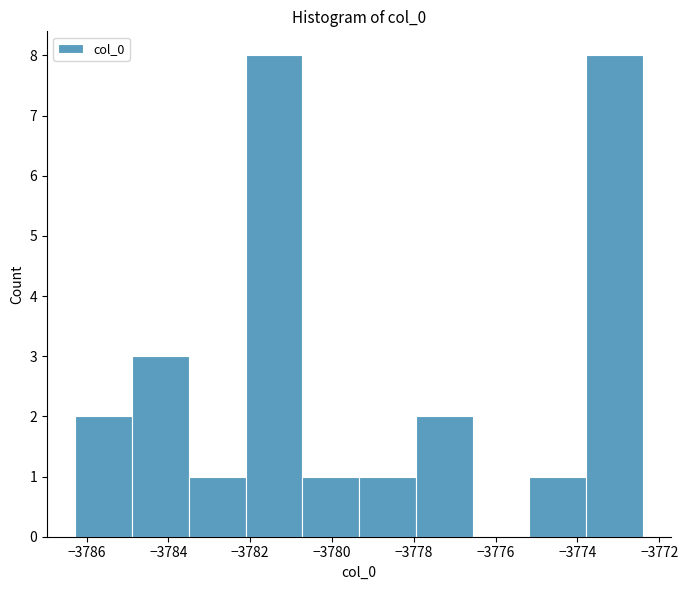

Reading left to right, list every bar in this chart as the range it spans on the x-axis followed by its height. Neither the bar edges nor the heights are printed on the chart, so give them approximately, as read against the axes.

-3786.2 to -3784.8: 2
-3784.8 to -3783.4: 3
-3783.4 to -3782.2: 1
-3782.2 to -3780.8: 8
-3780.8 to -3779.4: 1
-3779.4 to -3778.0: 1
-3778.0 to -3776.6: 2
-3776.6 to -3775.2: 0
-3775.2 to -3773.8: 1
-3773.8 to -3772.4: 8